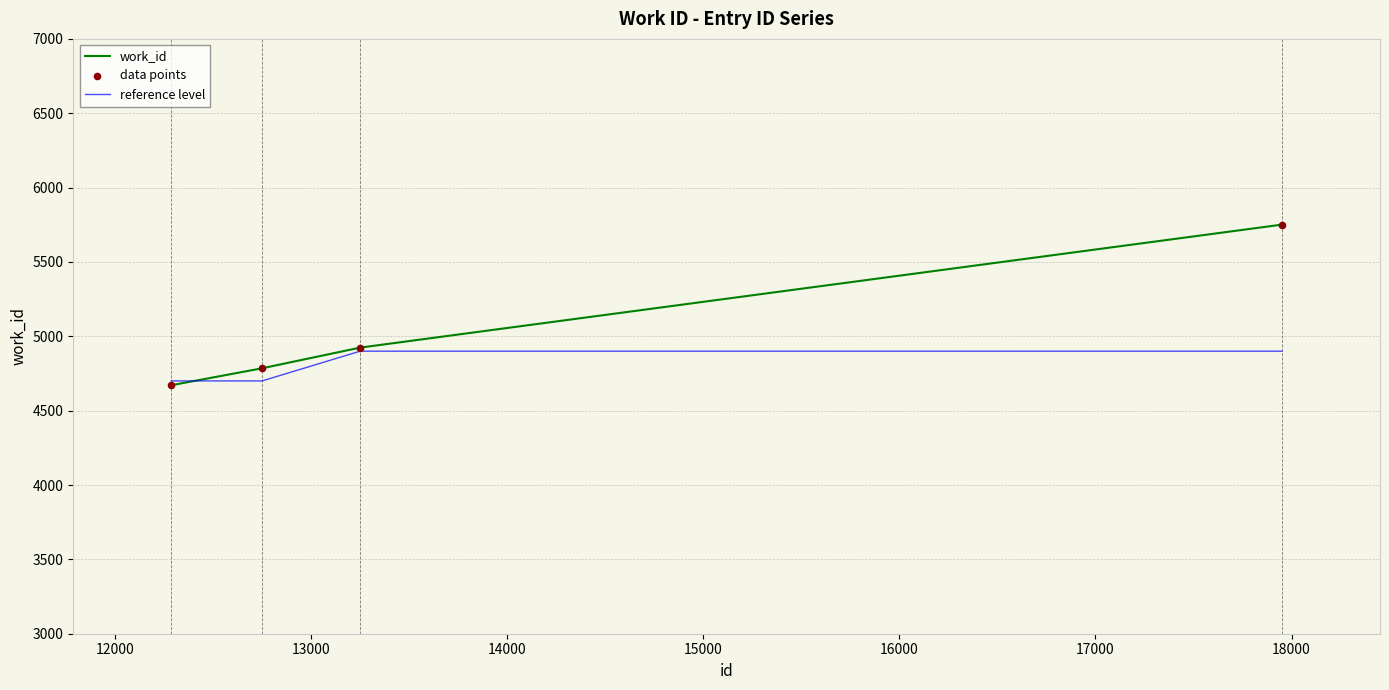

Which series has the largest total across all categories?

work_id